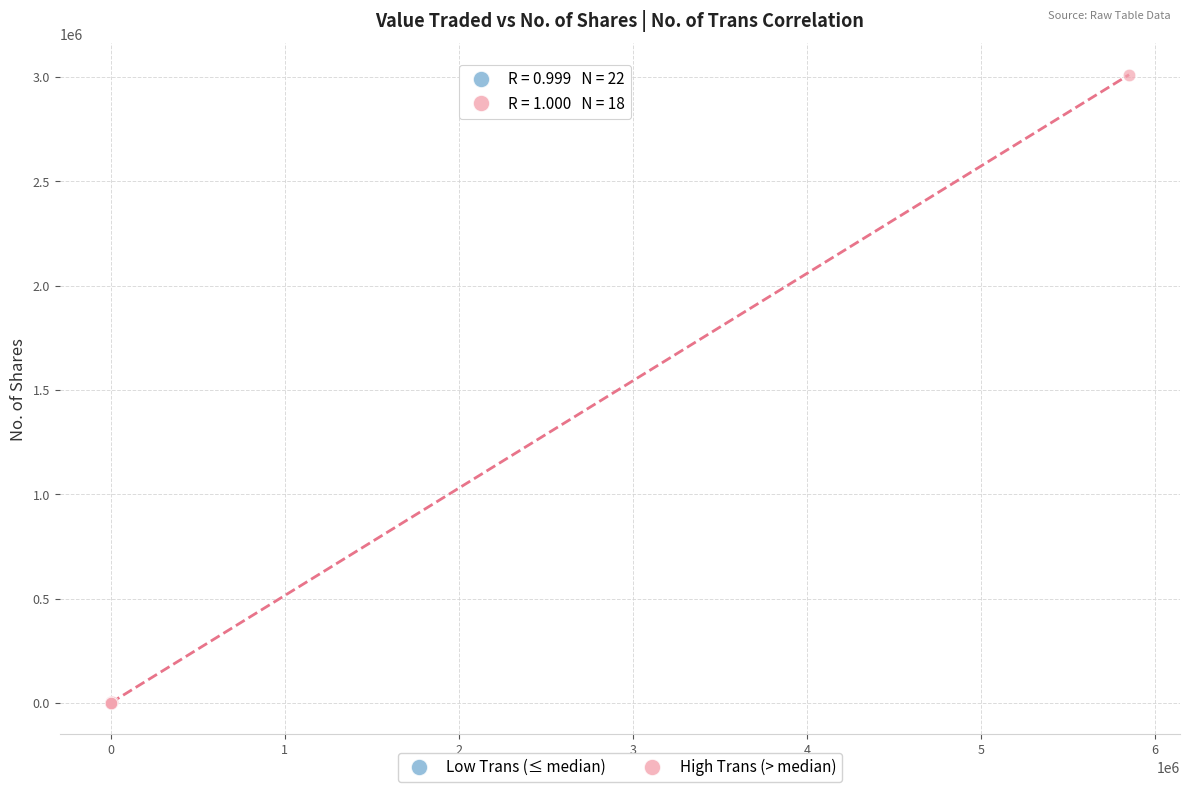

Which series contains the highest Y value?

High Trans (> median)